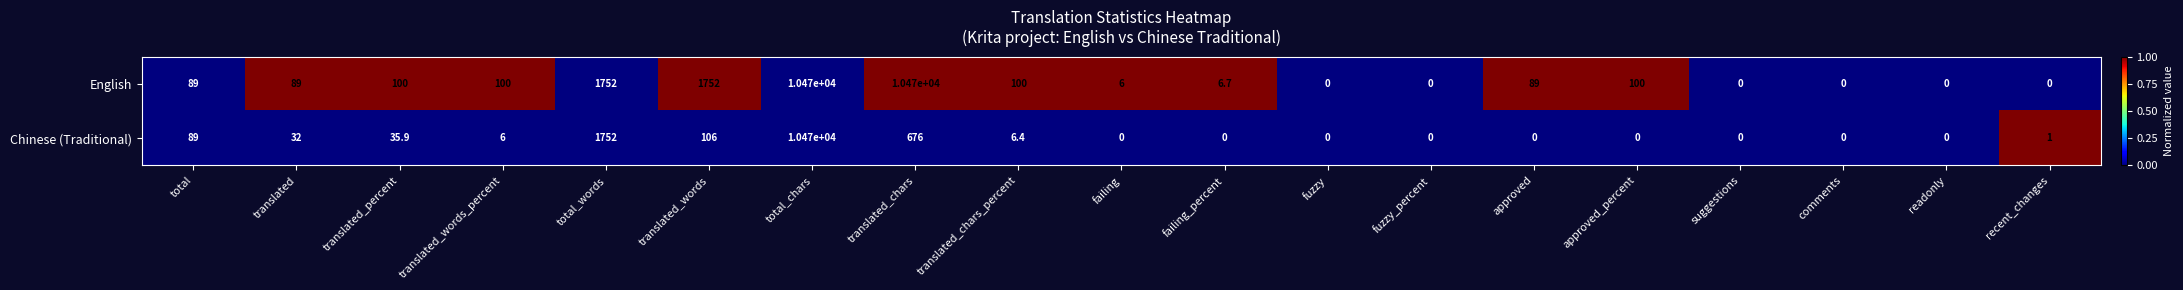

What is the greatest value displayed?

10470.0